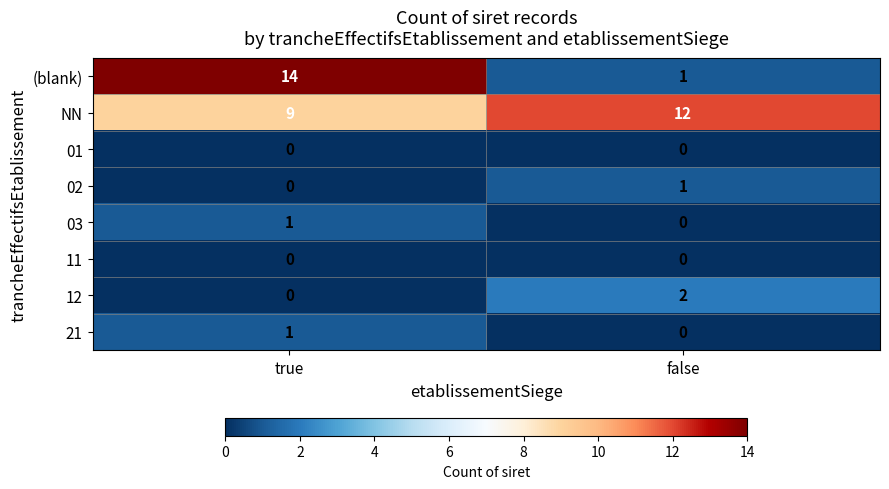

What is the spread (max minus min) of values at false?

12